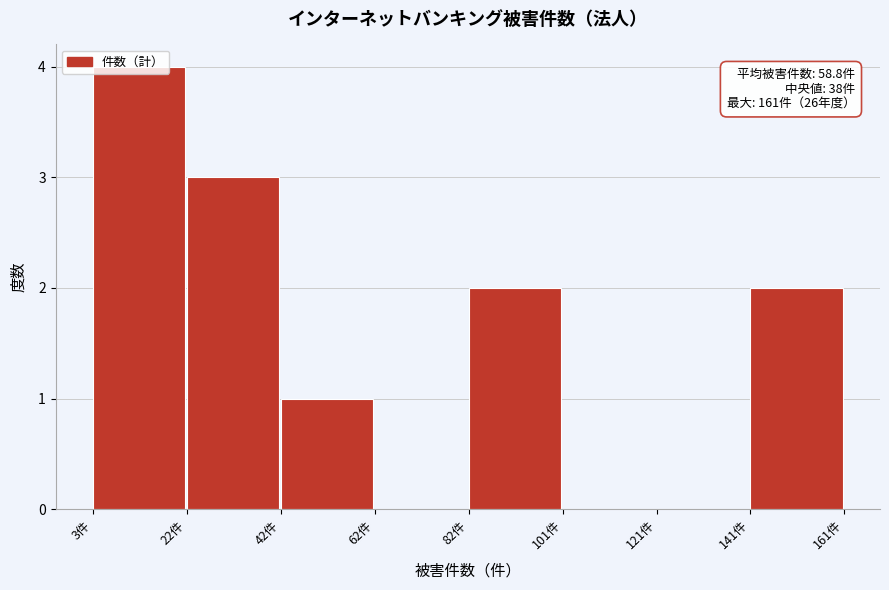

Over which range of the x-axis is the bar tallest?

4 to 22